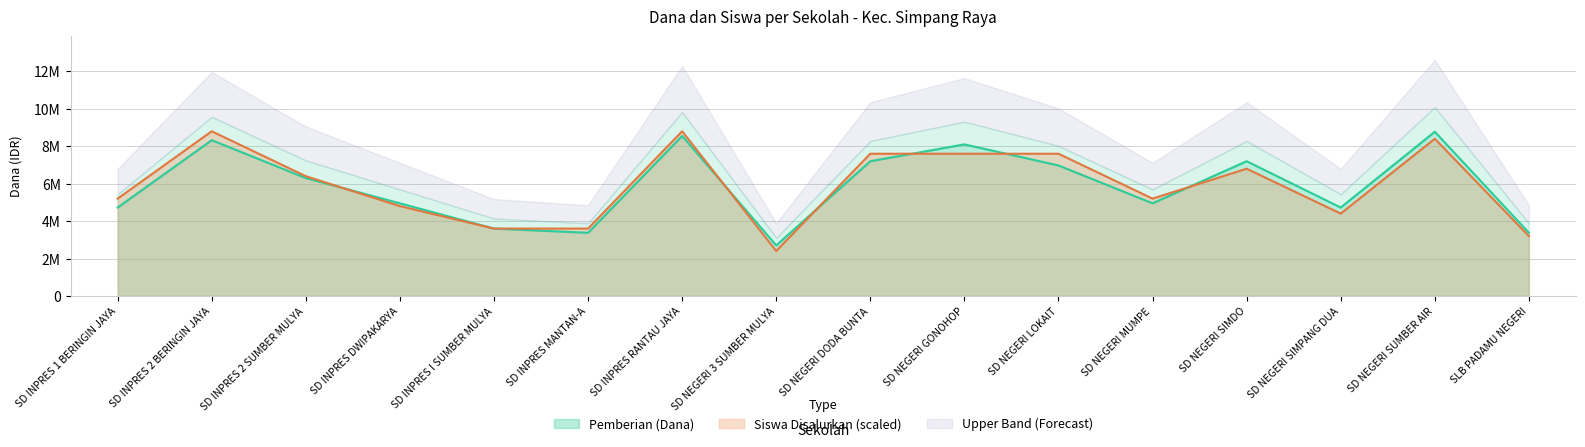

What position from the right is SD INPRES DWIPAKARYA?

13